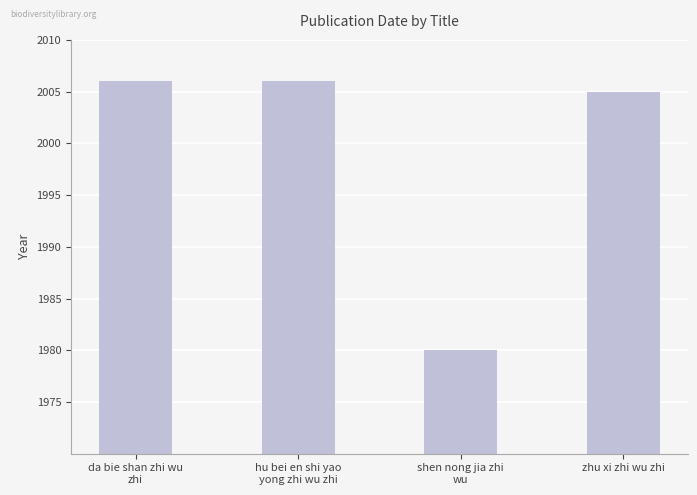

What is the sum of the values at shen nong jia zhi
wu and hu bei en shi yao
yong zhi wu zhi?

3986